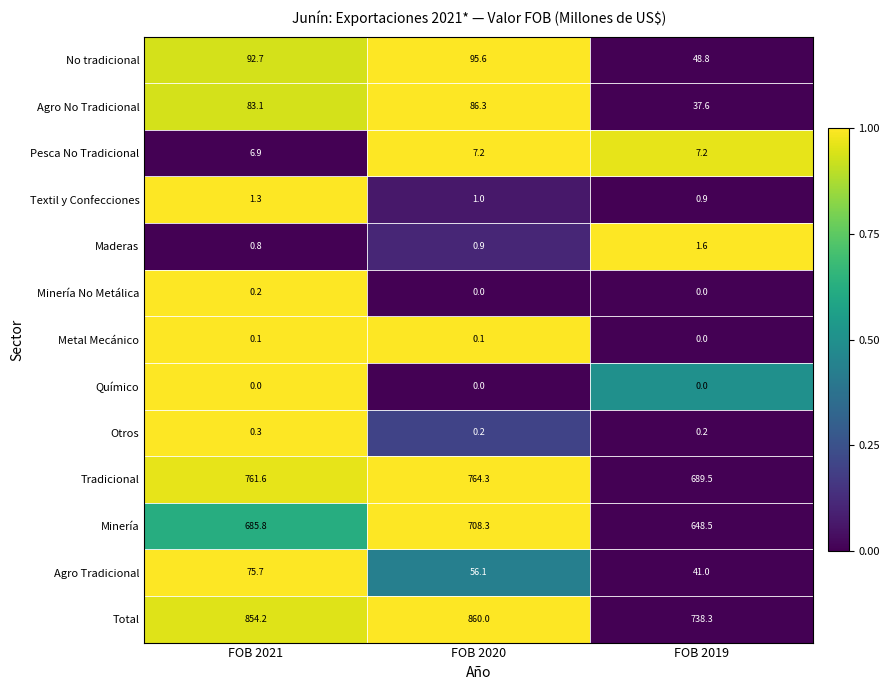

What is the difference between the maximum and minimum values in the Total series?

121.7